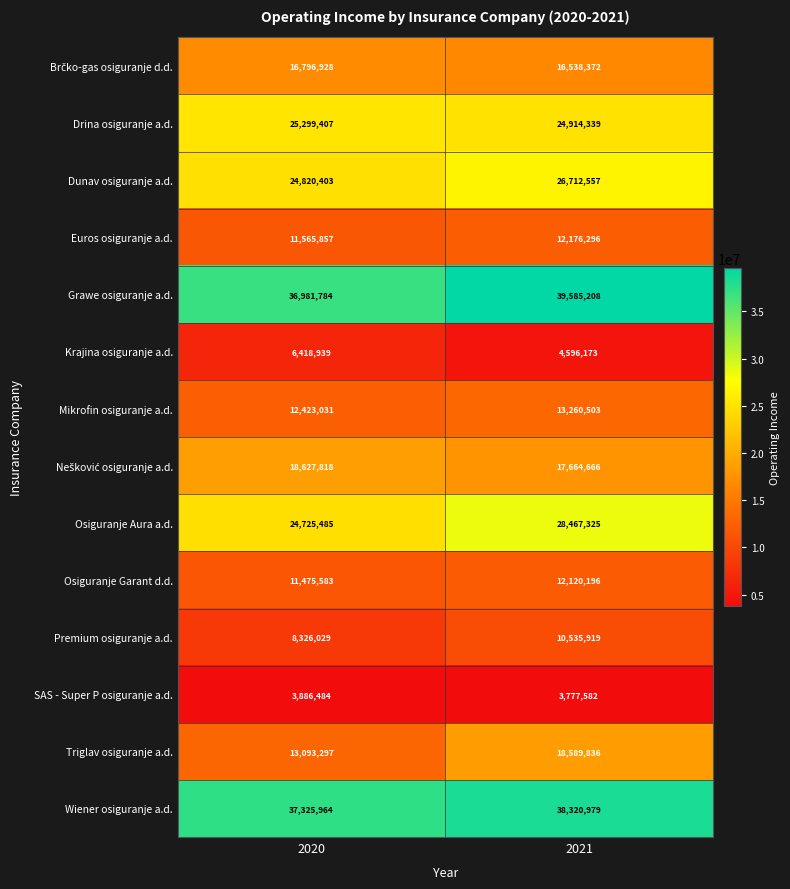

At how many categories does at least one series exceed 6784337?

2